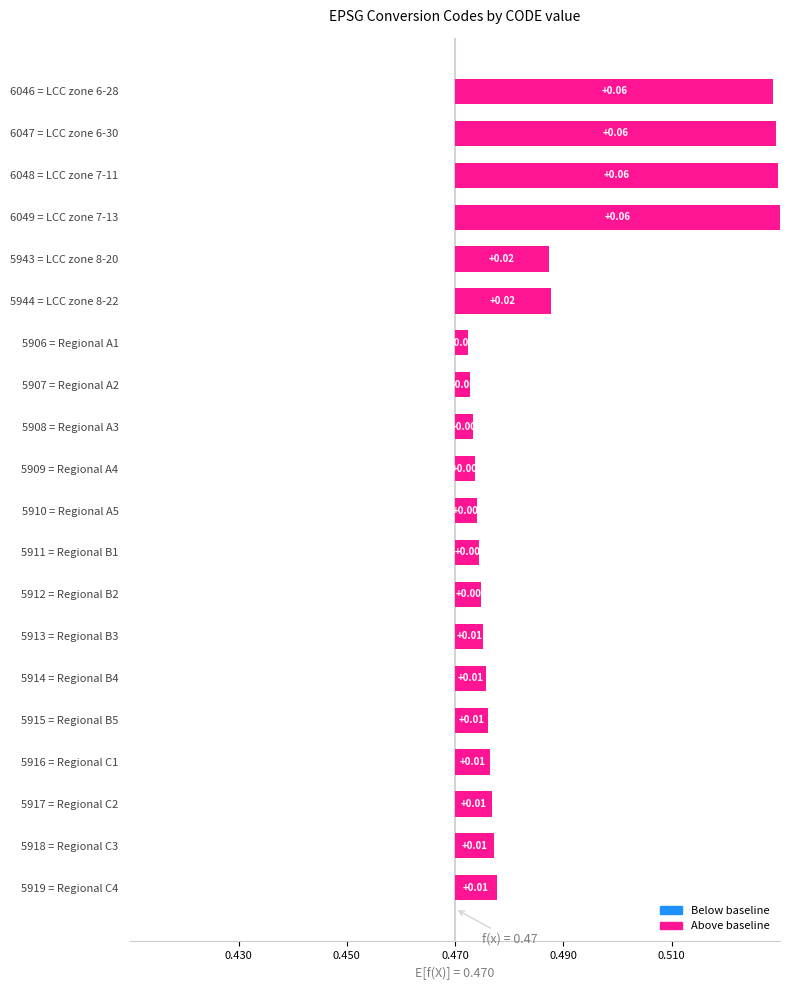

What position from the left is 5916 = Regional C1?

17